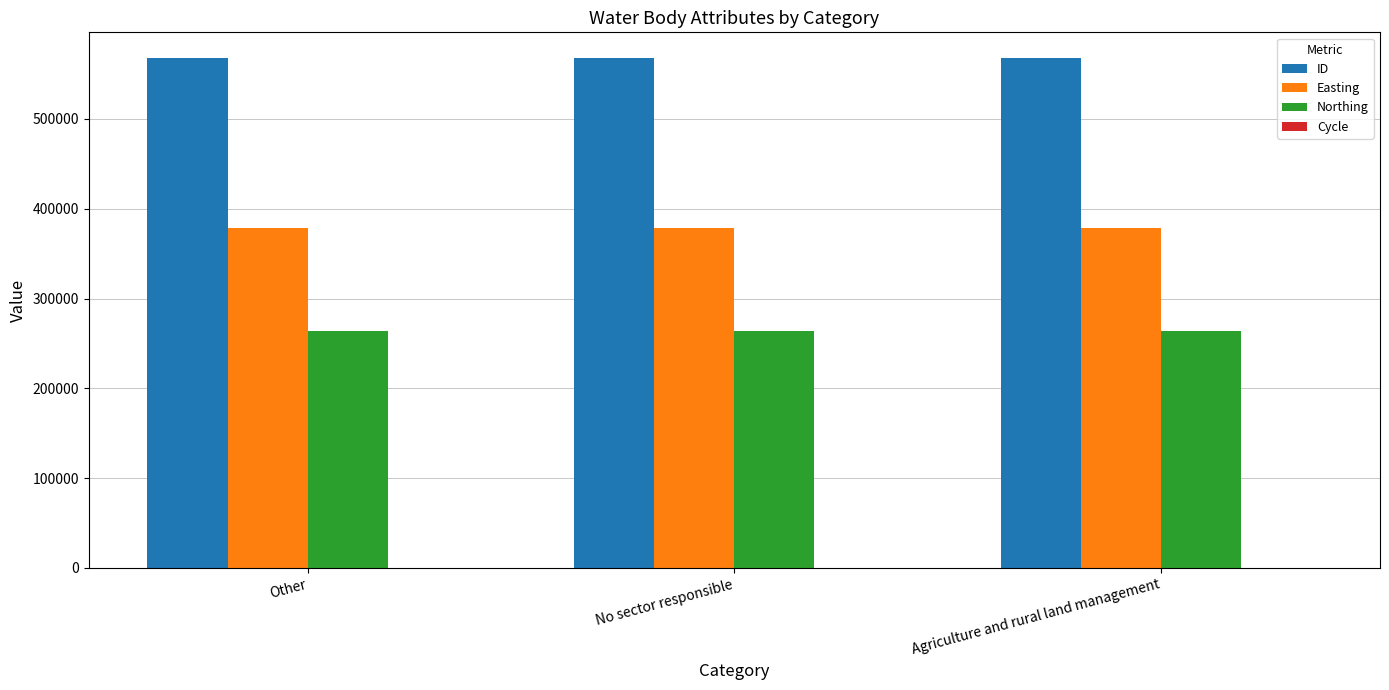

What is the maximum value for Northing?

264133